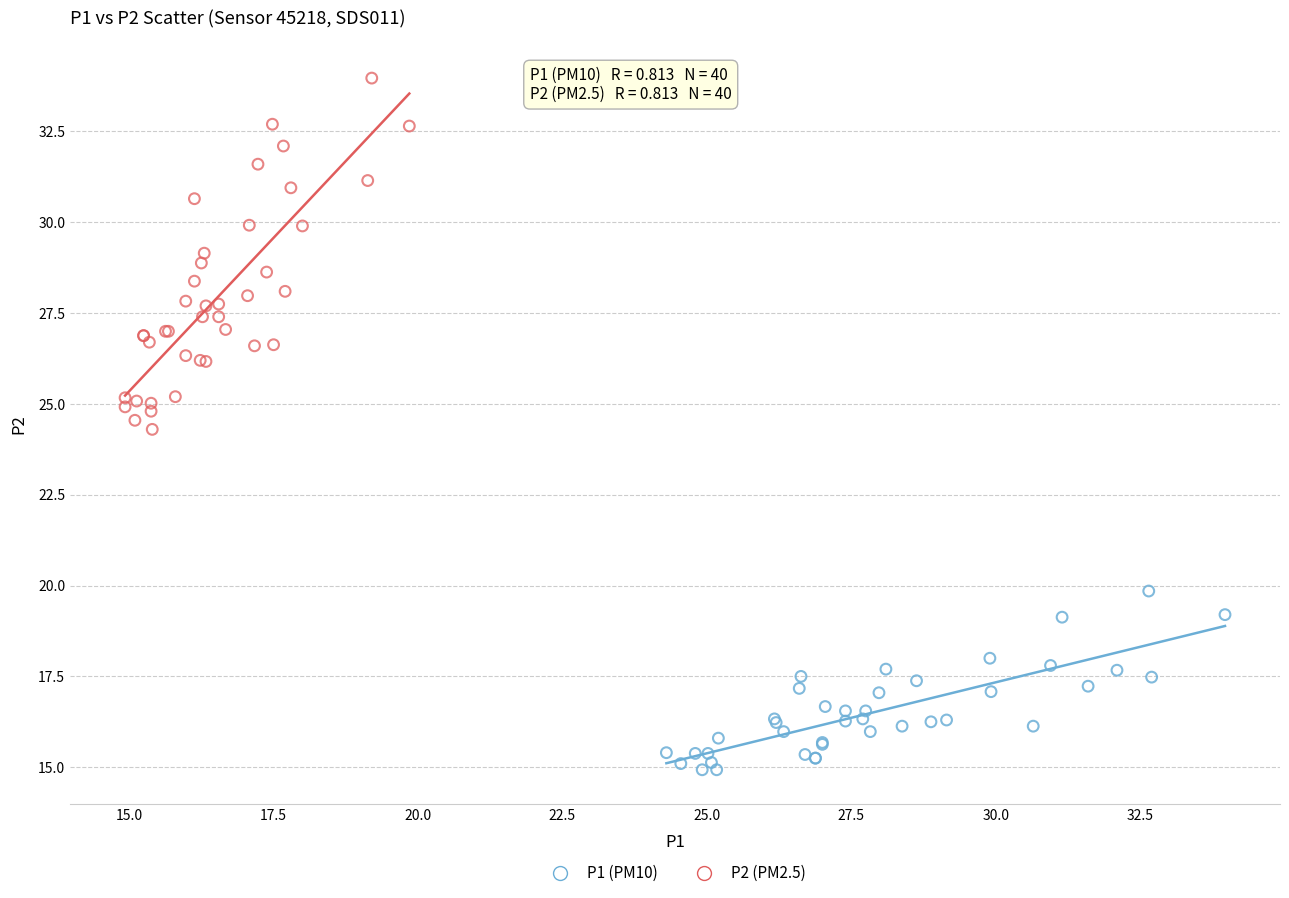

Which series contains the lowest Y value?

P1 (PM10)